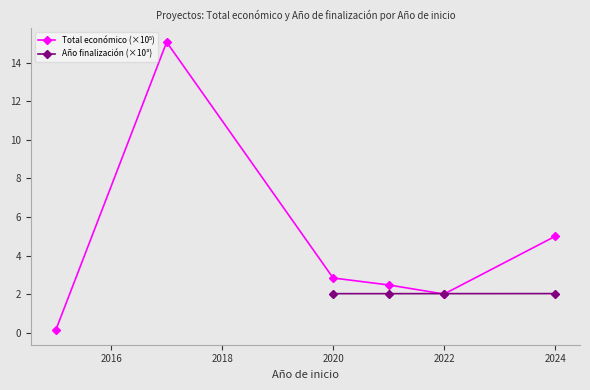

Is the value of Año finalización (×10³) at 2020 greater than the value of Total económico (×10⁵) at 2022?

Yes